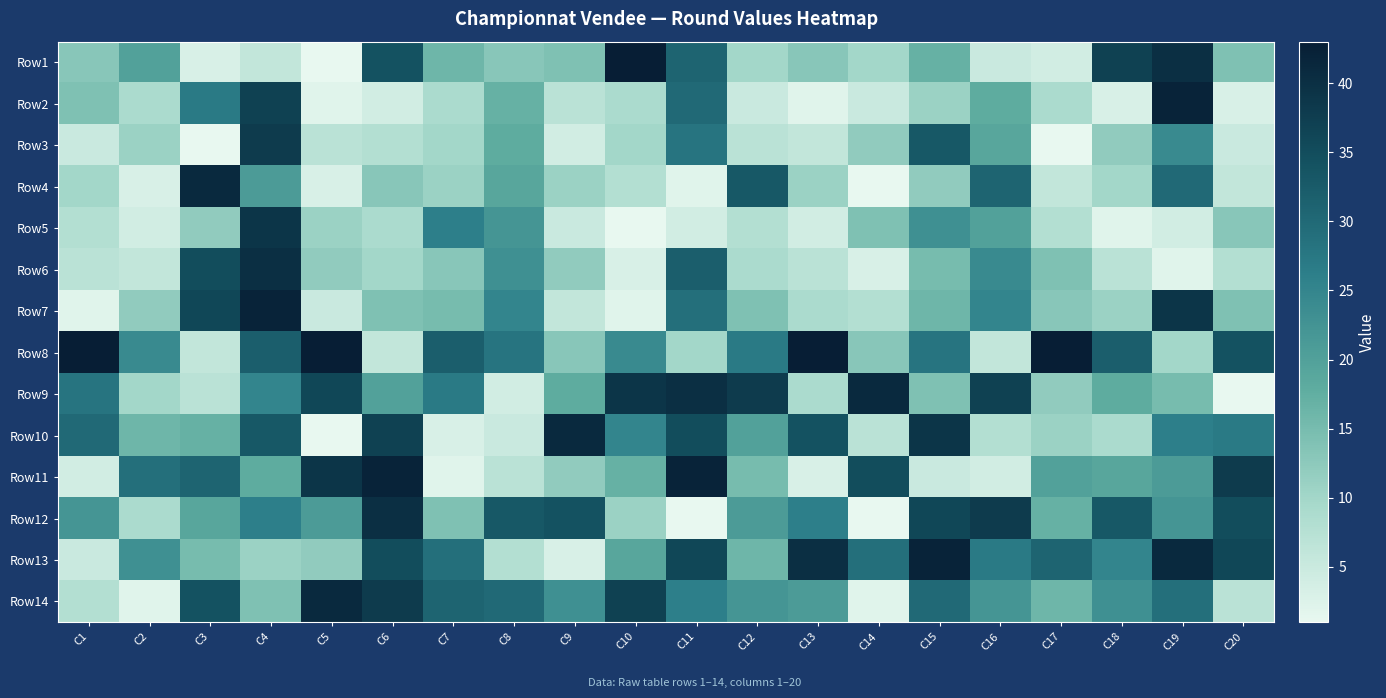

List the series in order of their peak value, highest first.

Row1, Row8, Row2, Row7, Row11, Row13, Row4, Row9, Row10, Row14, Row6, Row12, Row5, Row3